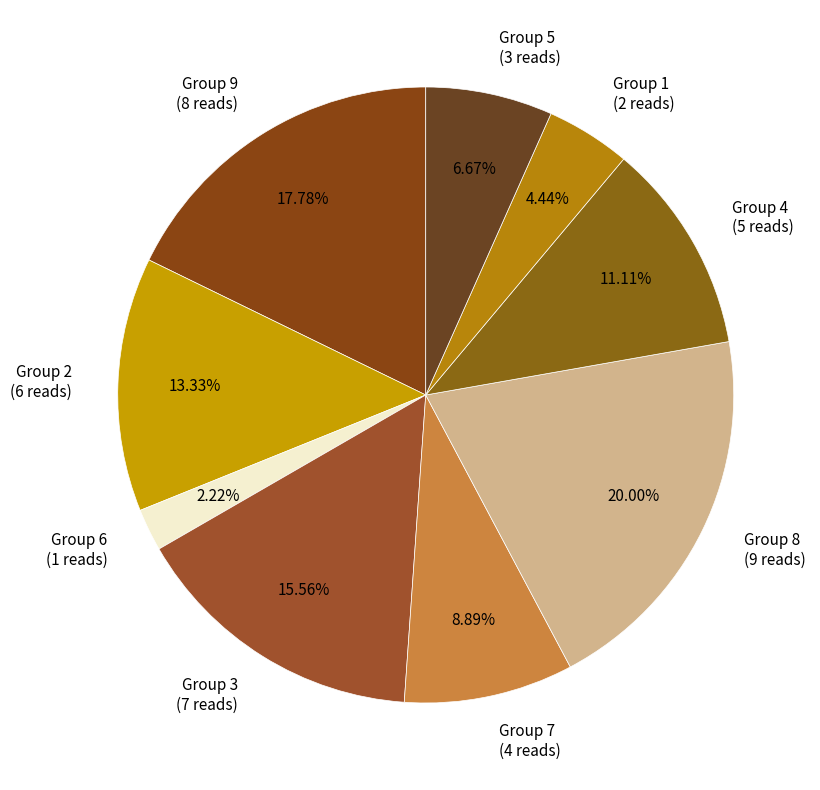

How many slices are in this pie chart?

9